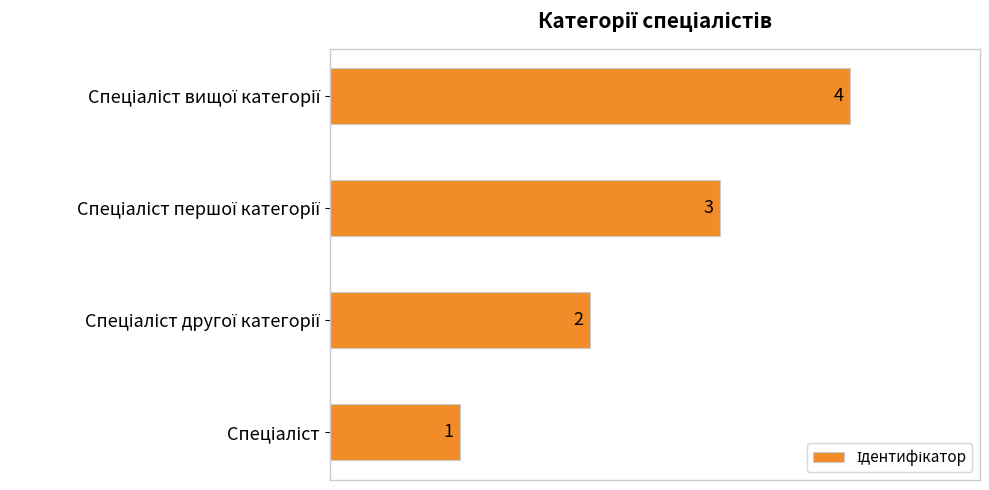

Are the bars horizontal?

Yes